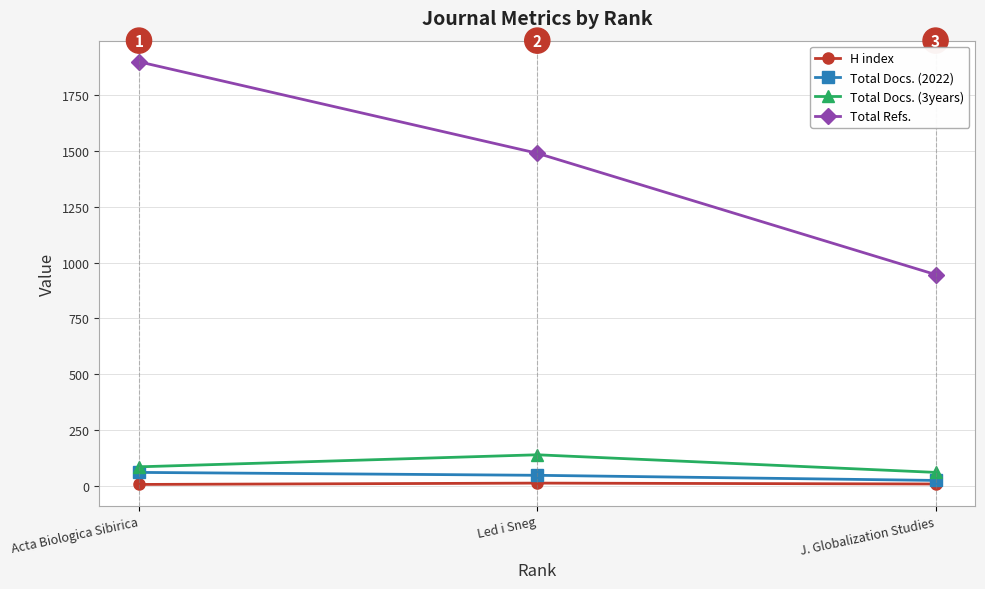

True or false: Total Docs. (3years) has a value of 138 at Led i Sneg.

True